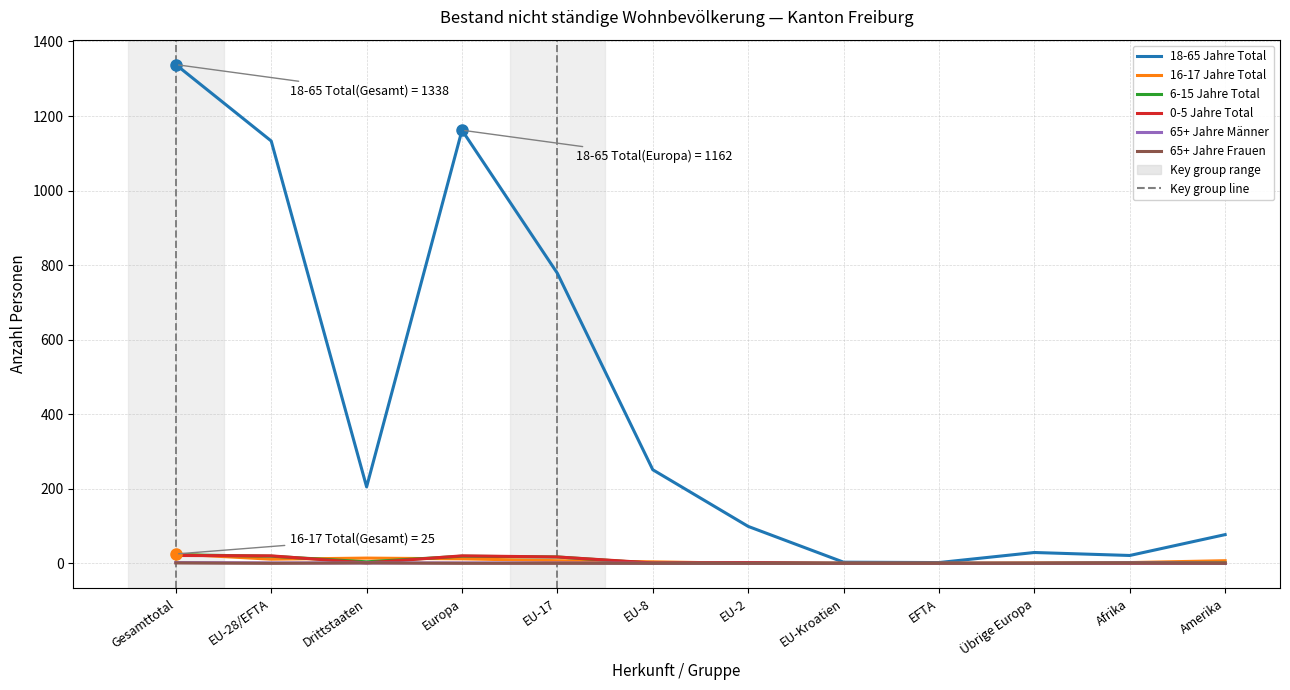

At which label does 6-15 Jahre Total reach its peak?

Gesamttotal